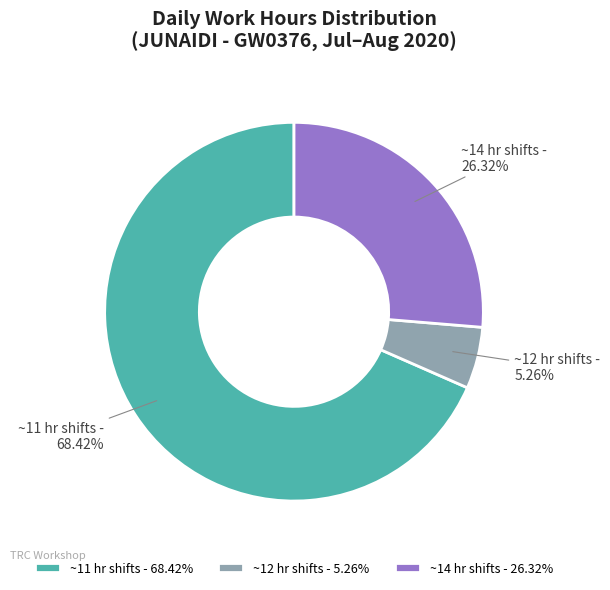

How many slices are in this pie chart?

3